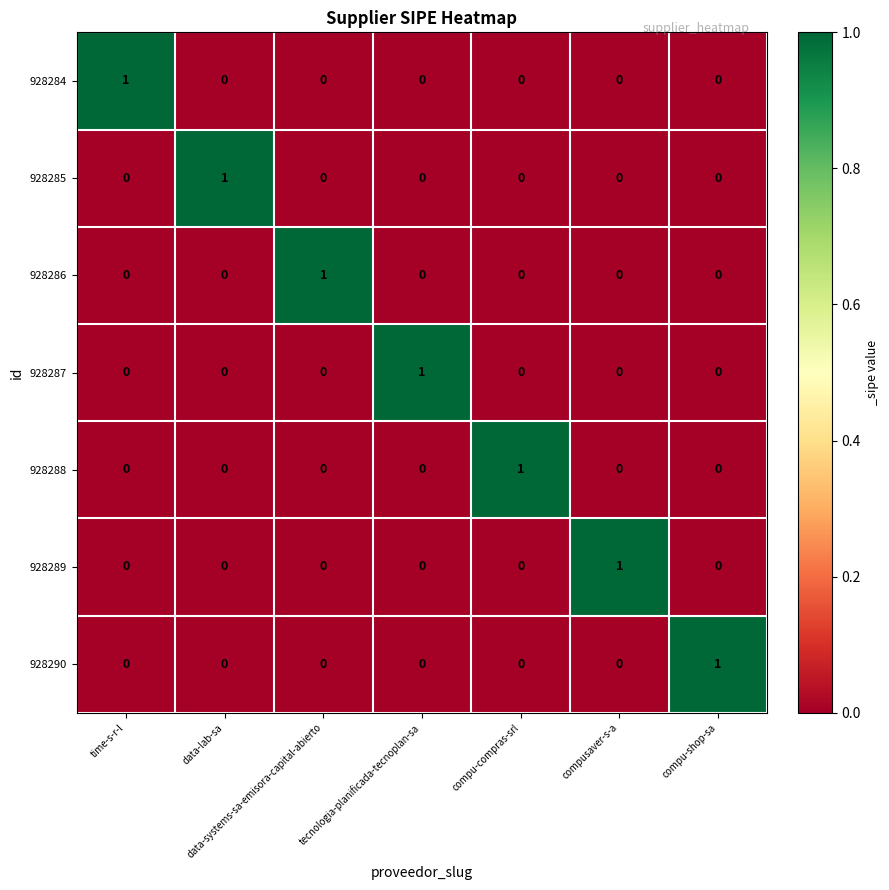

At which label does 928289 reach its peak?

compusaver-s-a